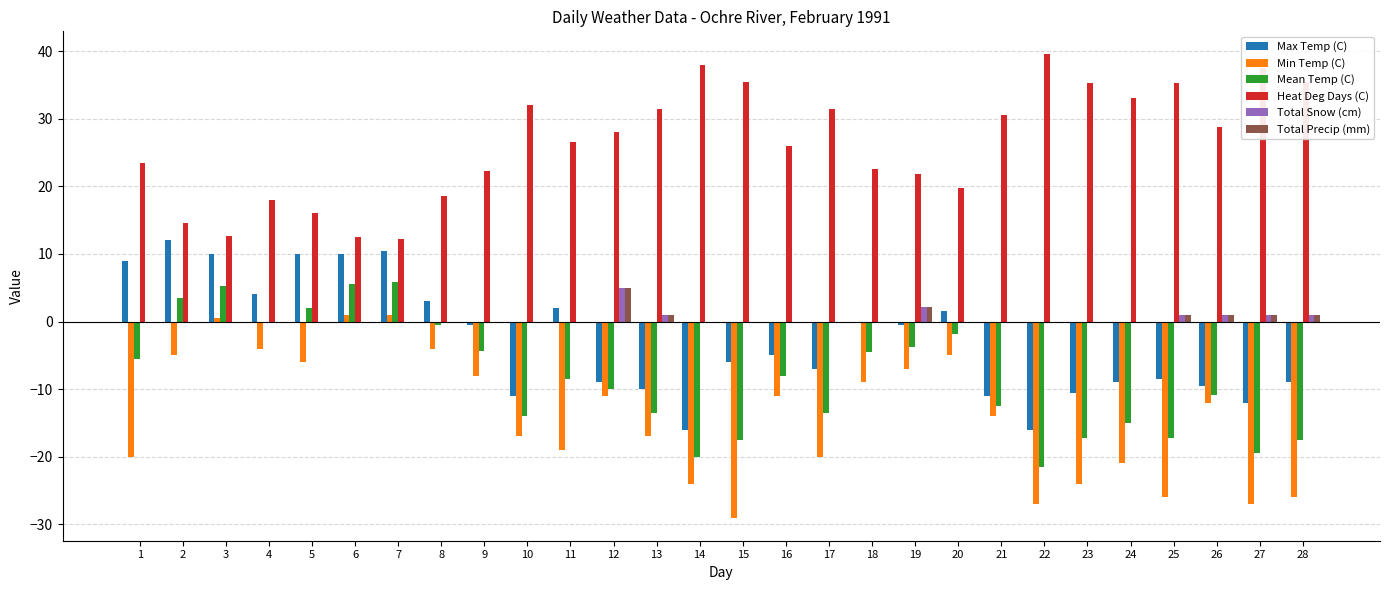

Is it true that Min Temp (C) equals -4.0 at 8?

True